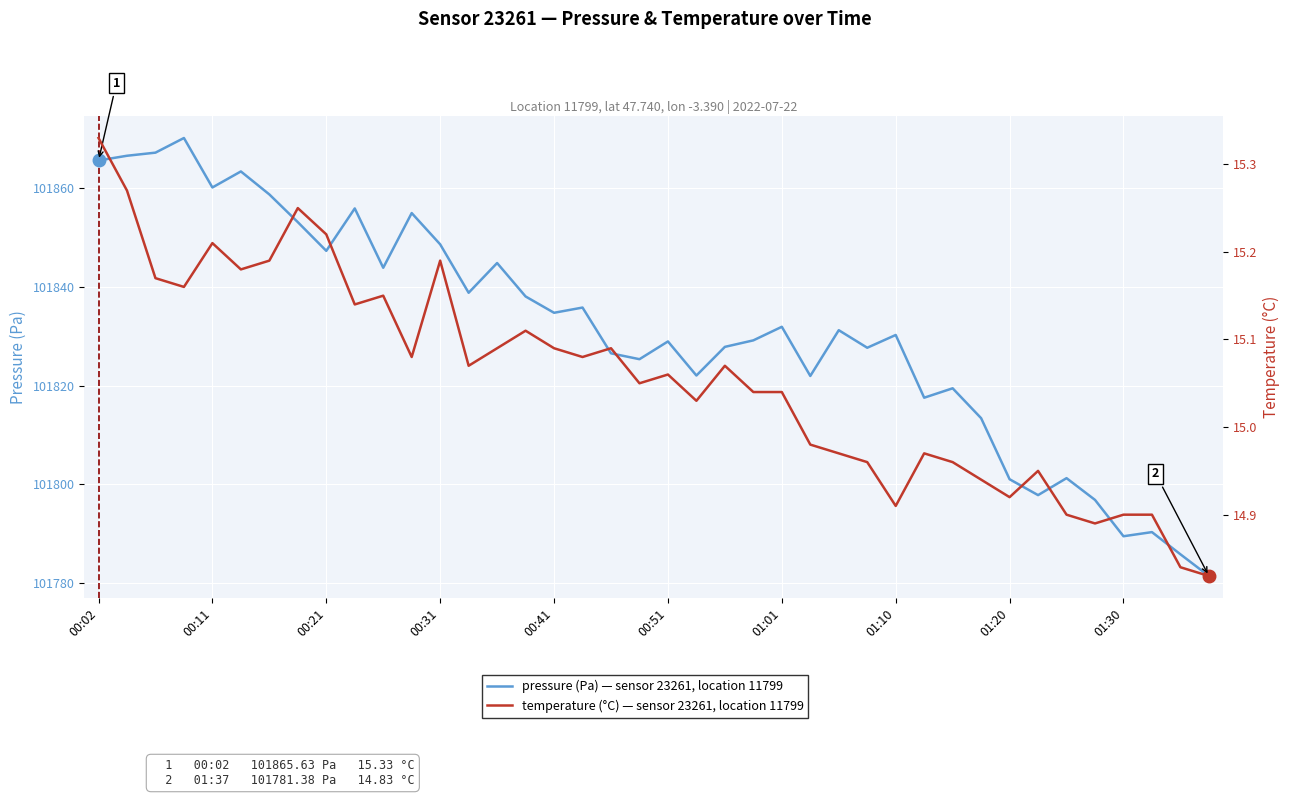

List the series in order of their overall mean, lowest first.

temperature (°C), pressure (Pa)